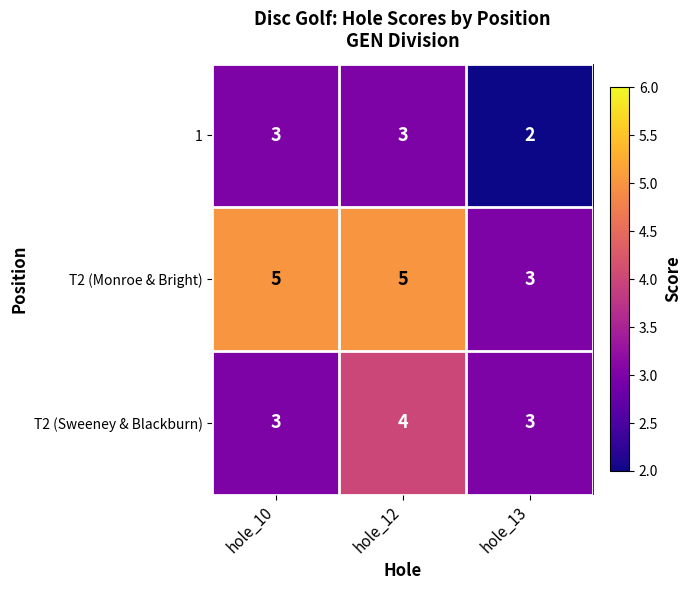

What value does the T2 (Sweeney & Blackburn) series have at hole_10?

3